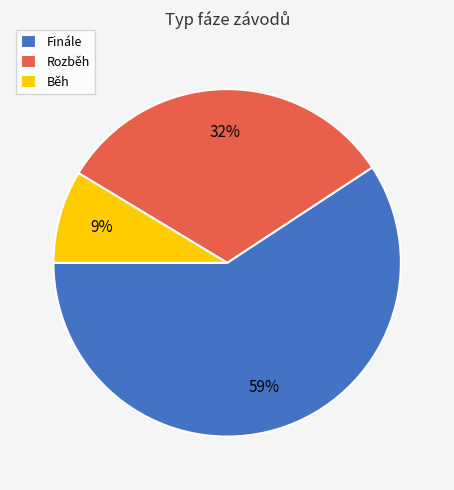

How many slices are in this pie chart?

3